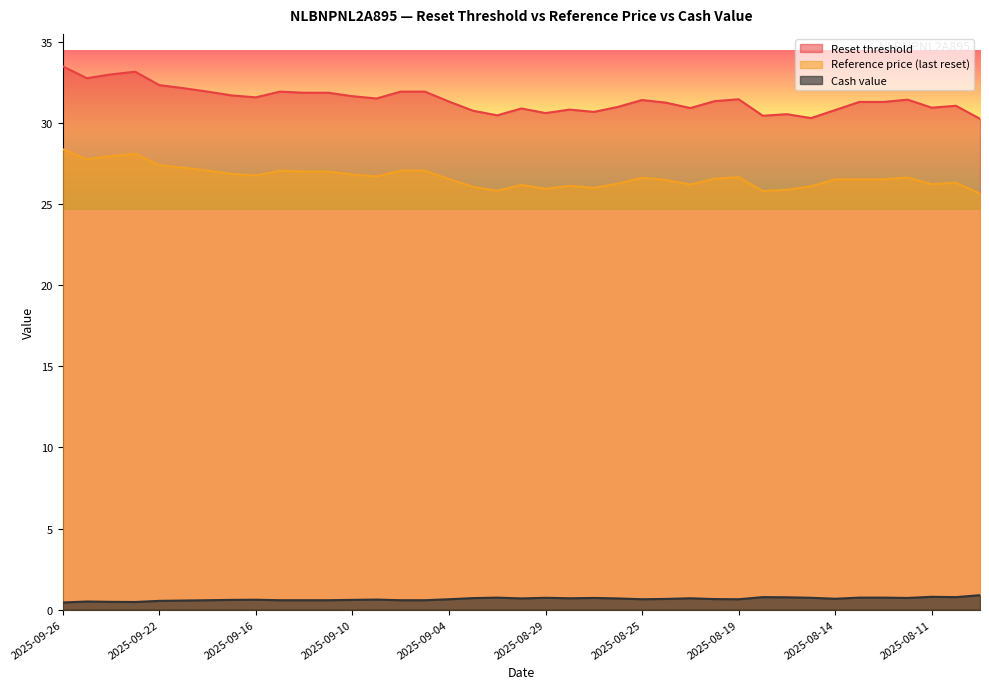

What is the value of the Cash value point at the 21st from the left?

0.7